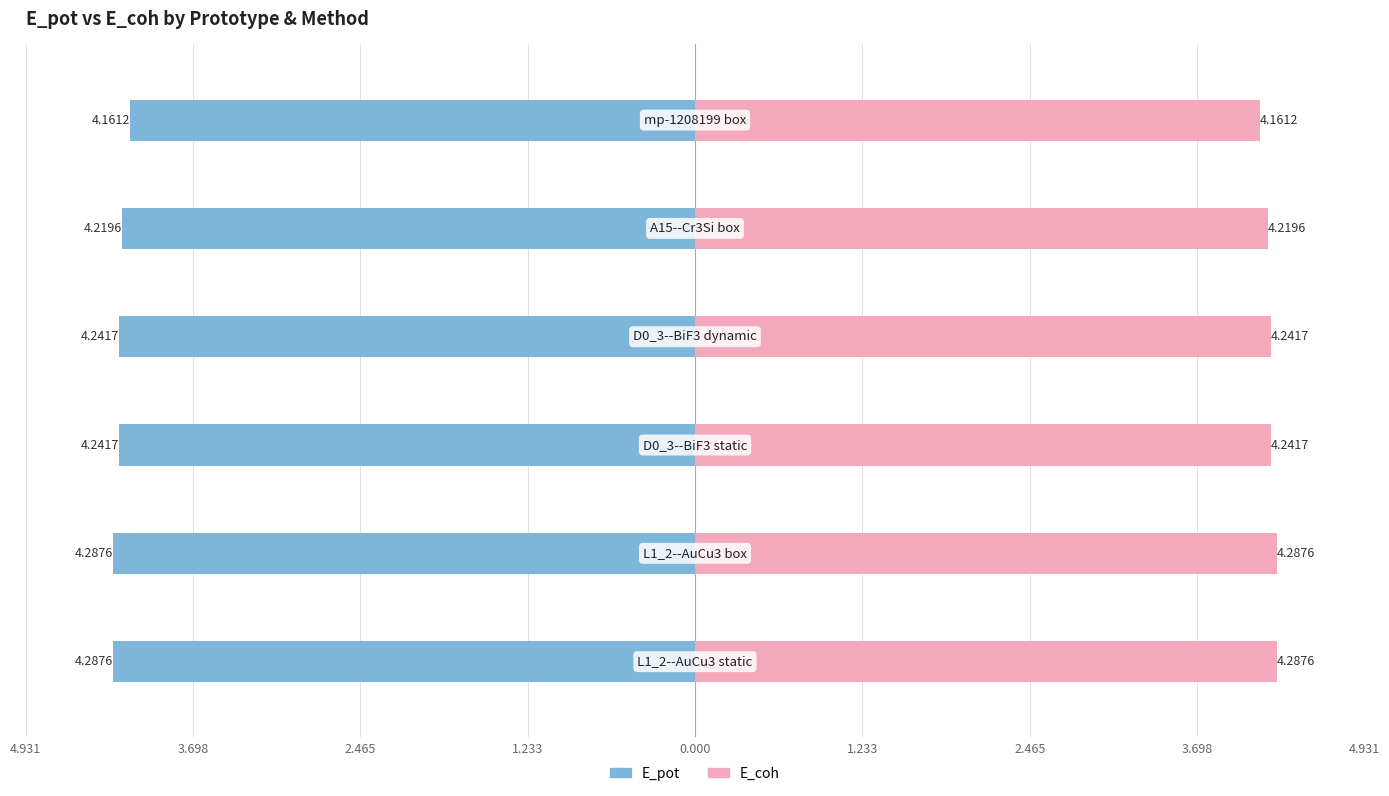

Rank the series at 3.698 from lowest to highest value.

E_pot, E_coh